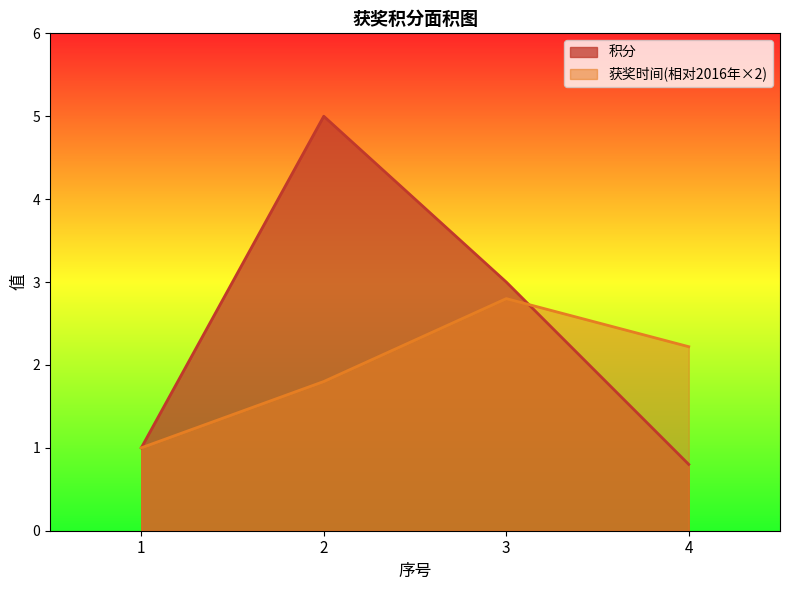

Which has a higher value, 1 or 2?

2